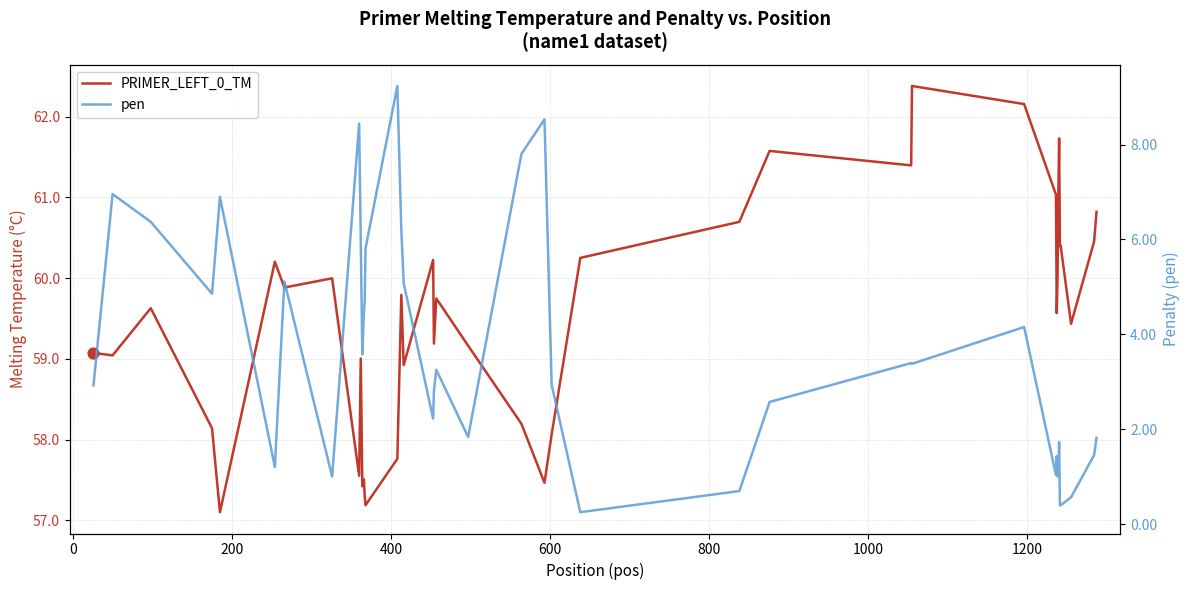

Which series has the largest Y range (max minus min)?

pen